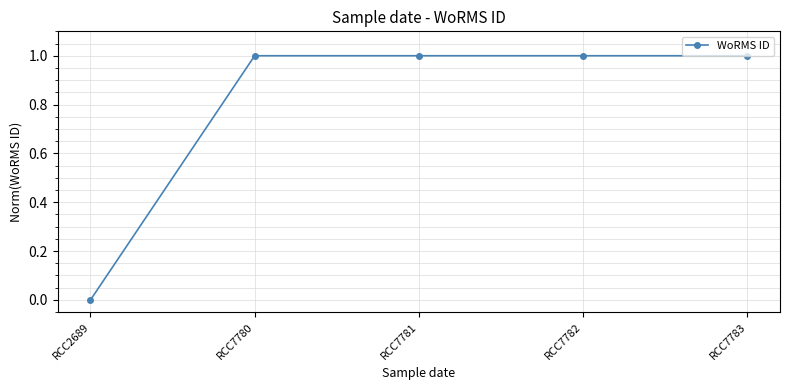

At which category does the chart reach its minimum across all series?

RCC2689